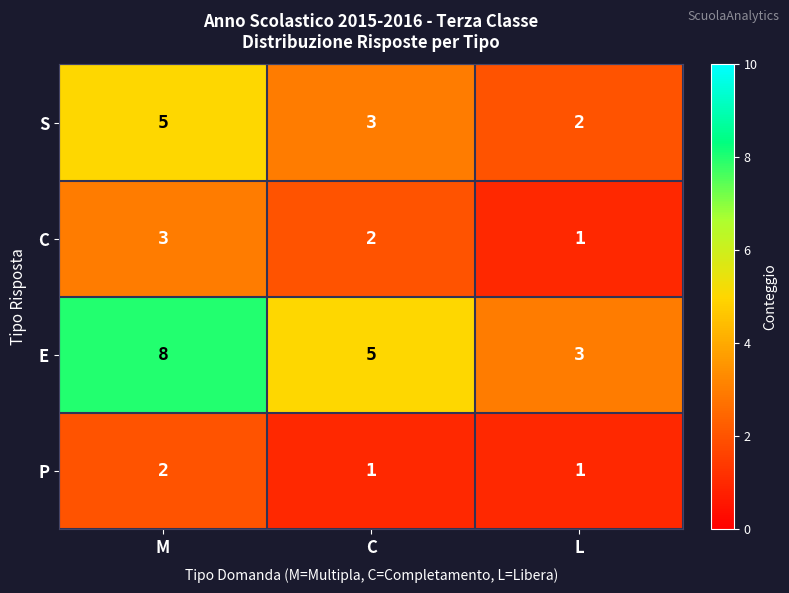

Reading right to left, extract all data points from this chart.

S: 2	3	5
C: 1	2	3
E: 3	5	8
P: 1	1	2